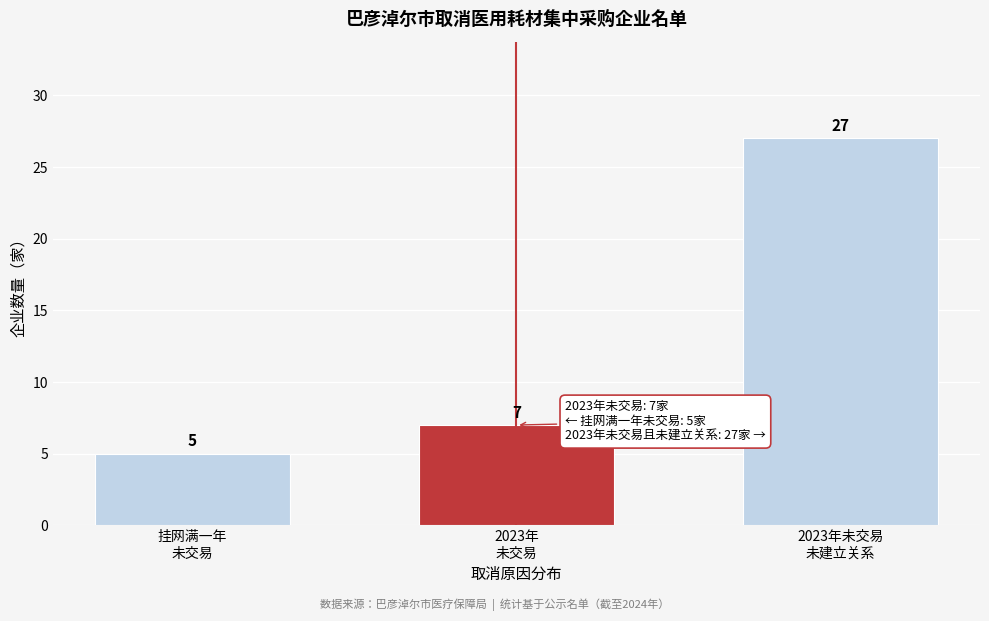

Reading left to right, list all the values displayed in this chart.

5	7	27